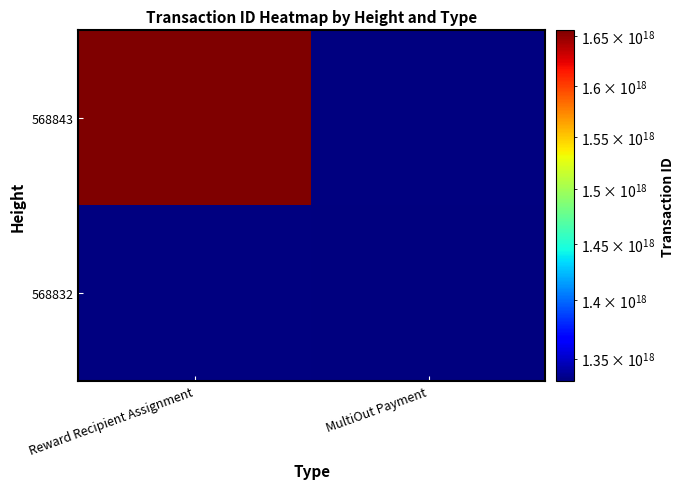

What is the maximum value shown in the chart?

1656217093917514496.0